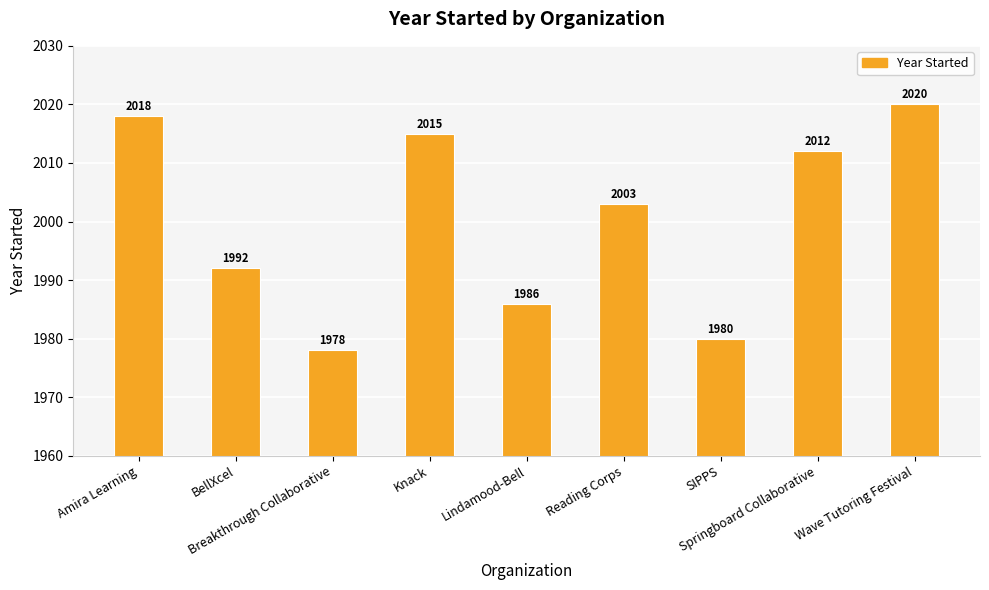

List the labels in order of value, smallest first.

Breakthrough Collaborative, SIPPS, Lindamood-Bell, BellXcel, Reading Corps, Springboard Collaborative, Knack, Amira Learning, Wave Tutoring Festival